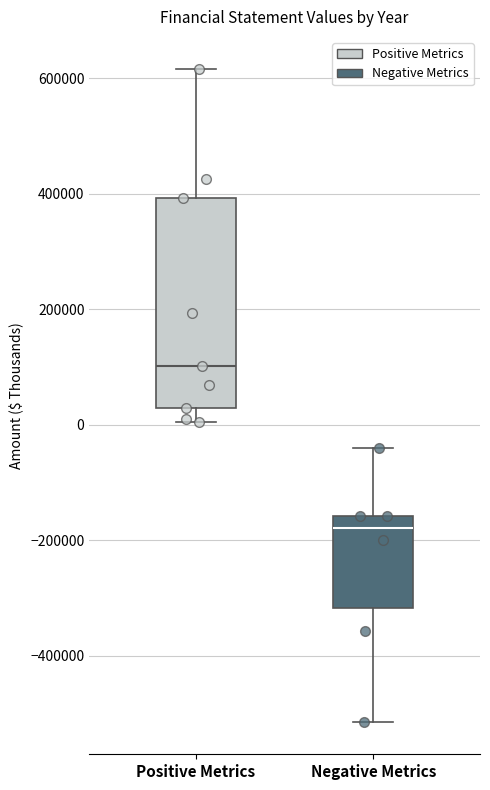

Reading left to right, transcribe this box plot: for each box, give where its median line is, the range the box spans, and where its two whiskers end, as read against the y-axis. The values are not printed on the chart, so give them approximately, as read against the axis.

Positive Metrics: median 100000, box 20000 to 400000, whiskers 0 to 620000
Negative Metrics: median -180000, box -320000 to -160000, whiskers -520000 to -40000